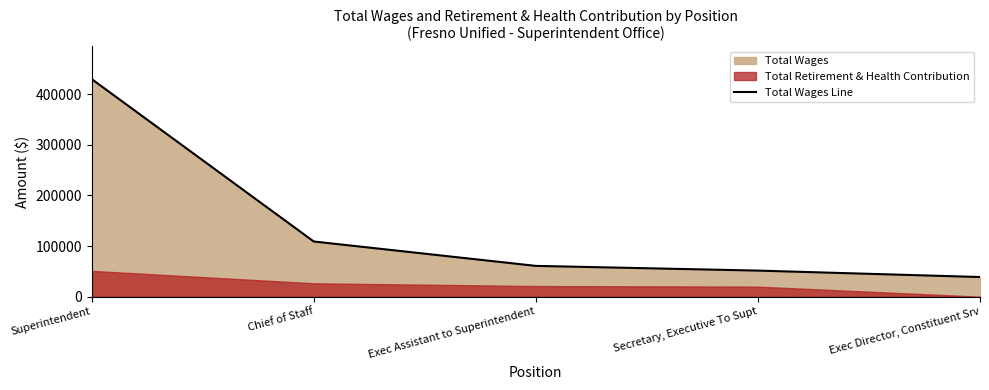

Which category has the highest value across all series?

Superintendent